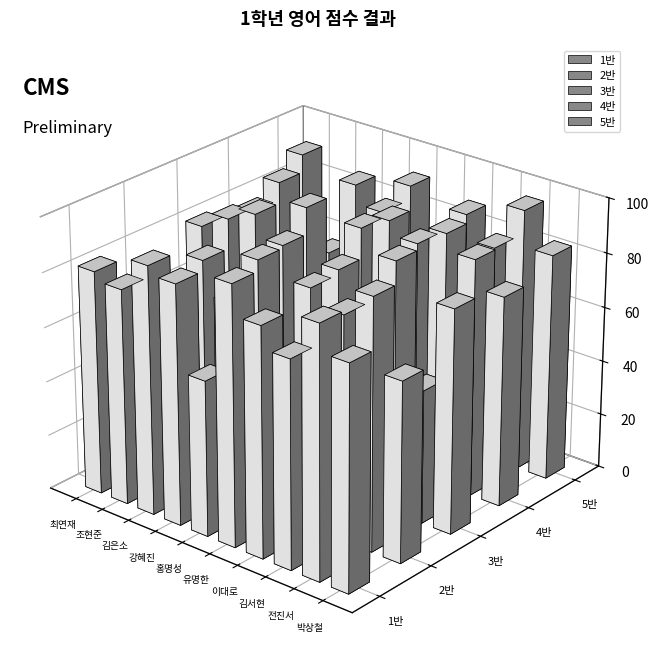

What is the label of the 10th bar from the left?

박상철